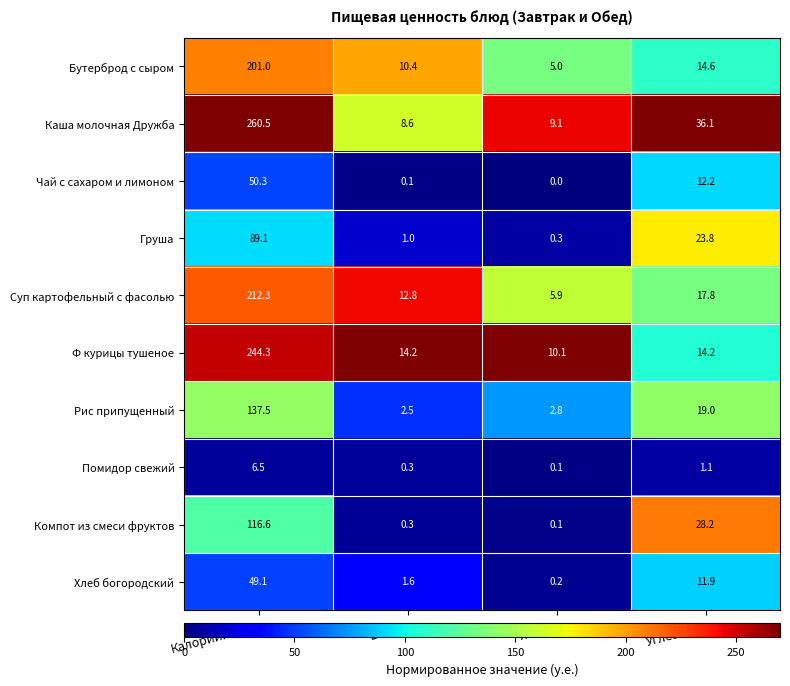

What is the minimum value shown in the chart?

0.0